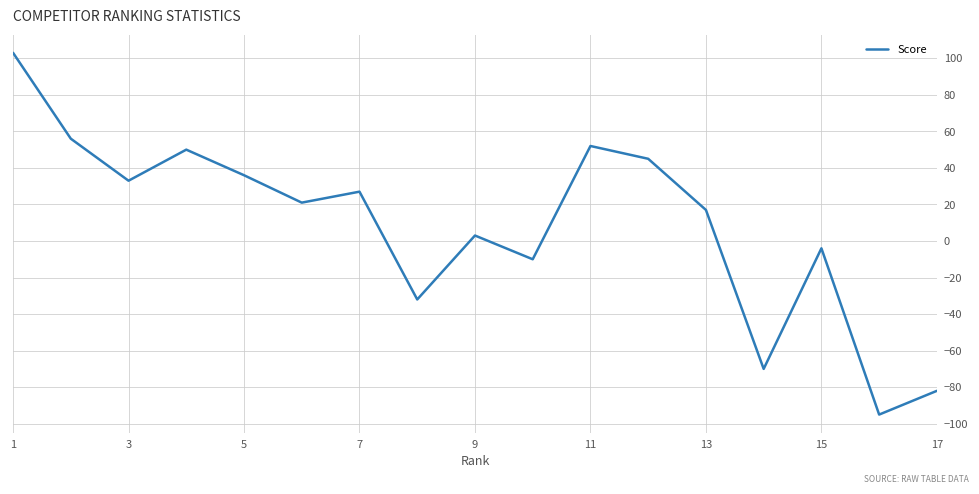

What is the greatest value displayed?

103